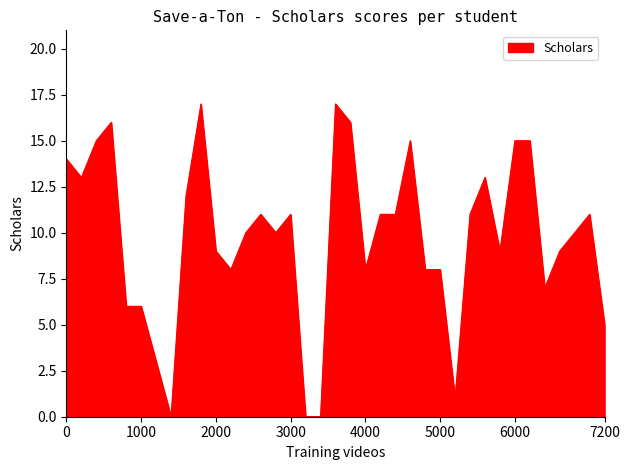

What is the maximum value shown in the chart?

17